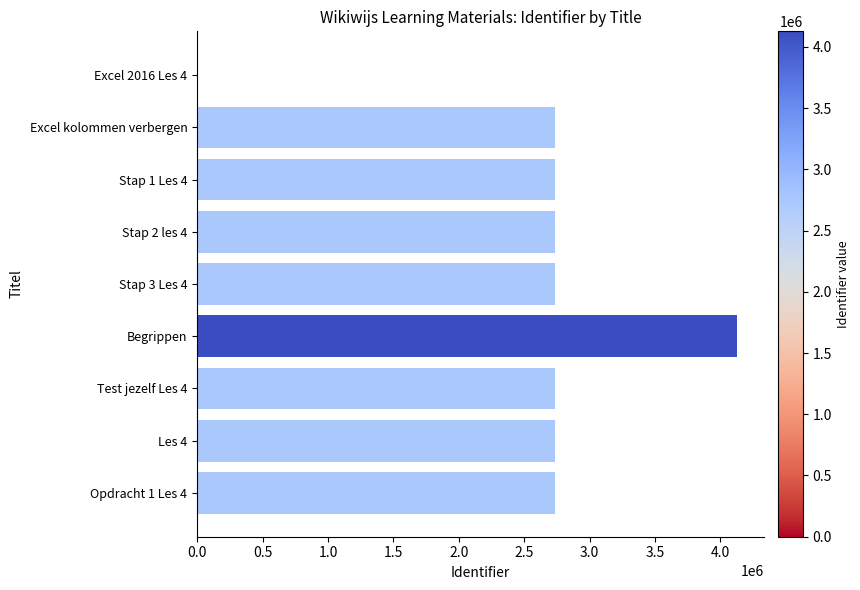

What is the change in value from Begrippen to Les 4?

-1393427